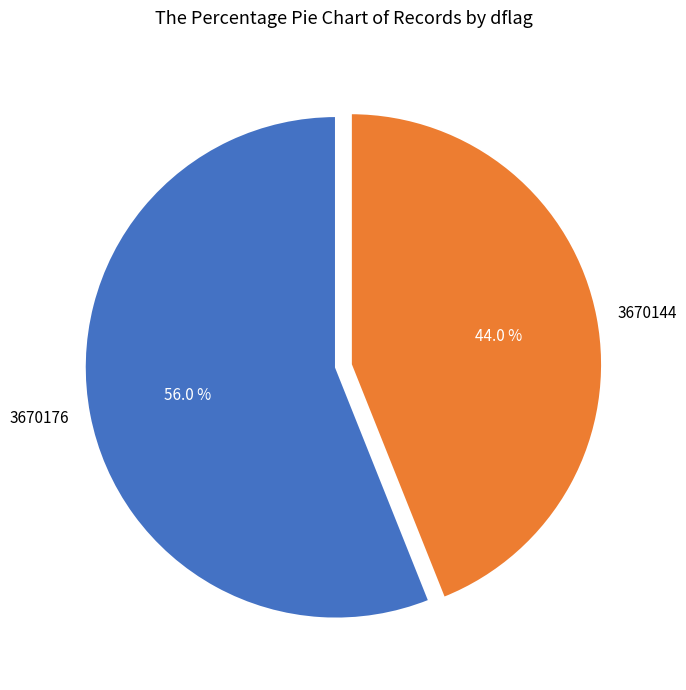

To the nearest percent, what portion does 3670144 represent?

44%